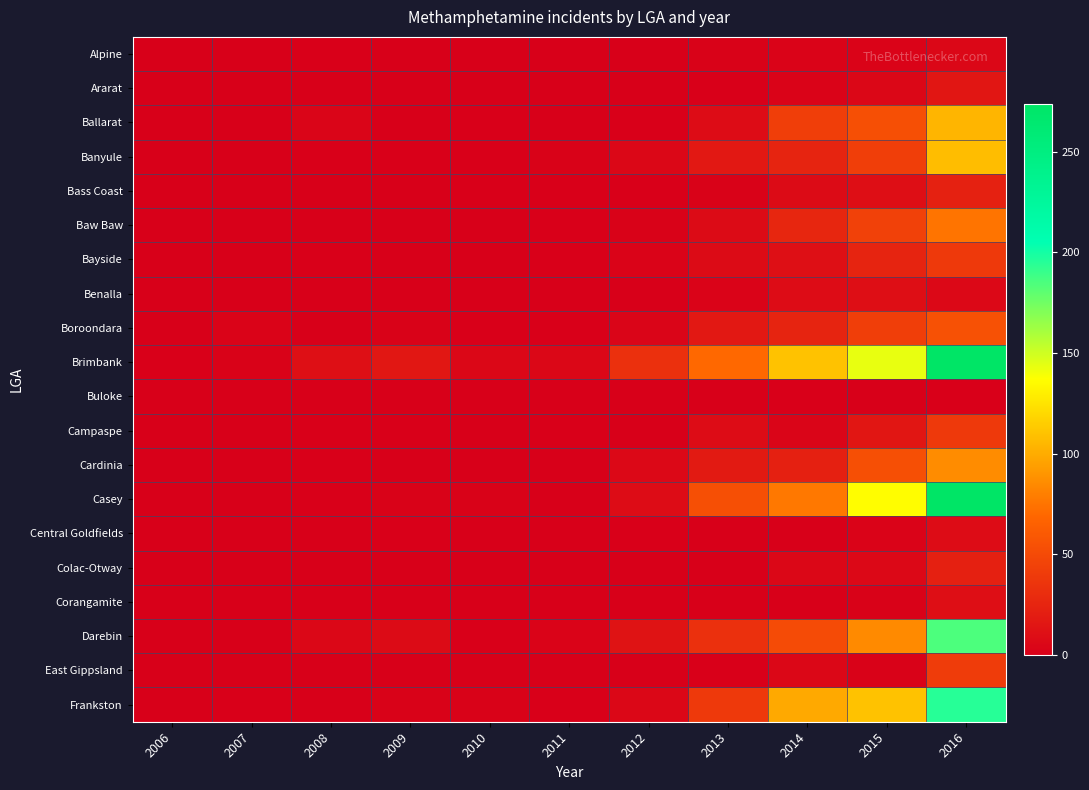

Which series has the largest total across all categories?

Brimbank